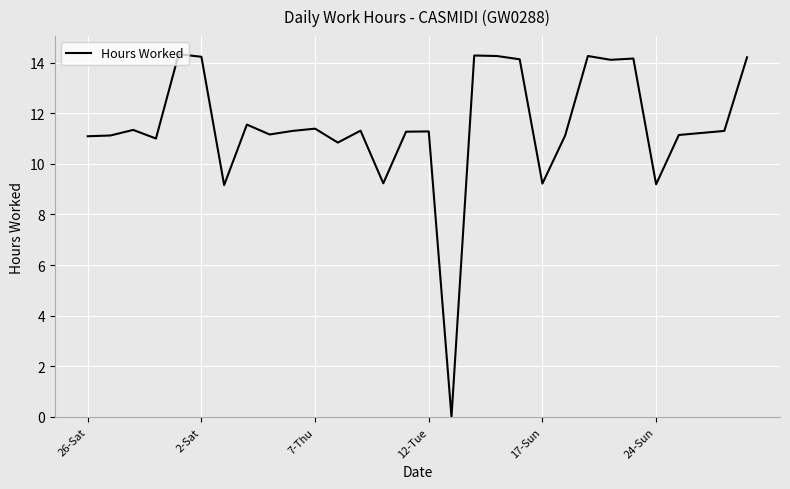

What is the greatest value displayed?

14.3